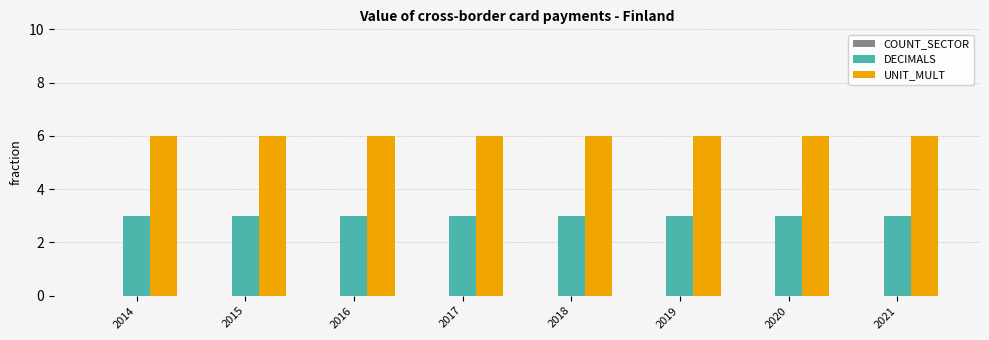

What is the spread (max minus min) of values at 2014?

3